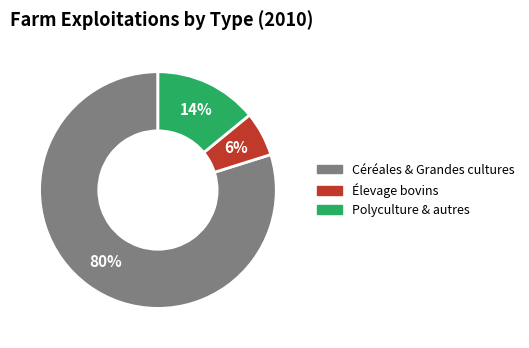

Does any single category account for the majority?

Yes